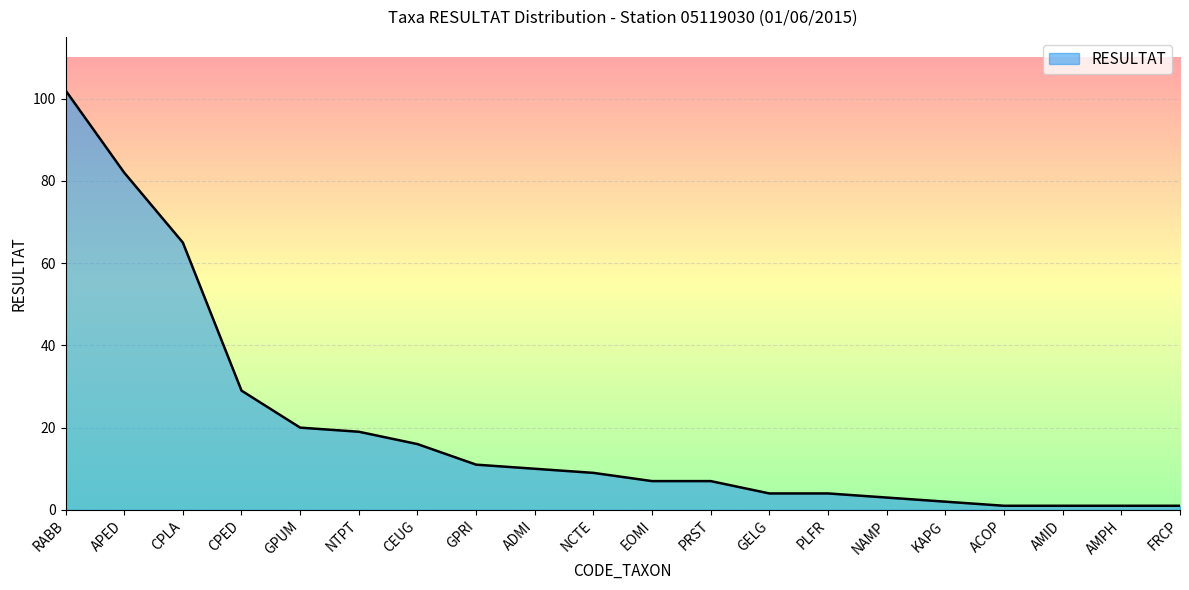

Which category has the highest value across all series?

RABB